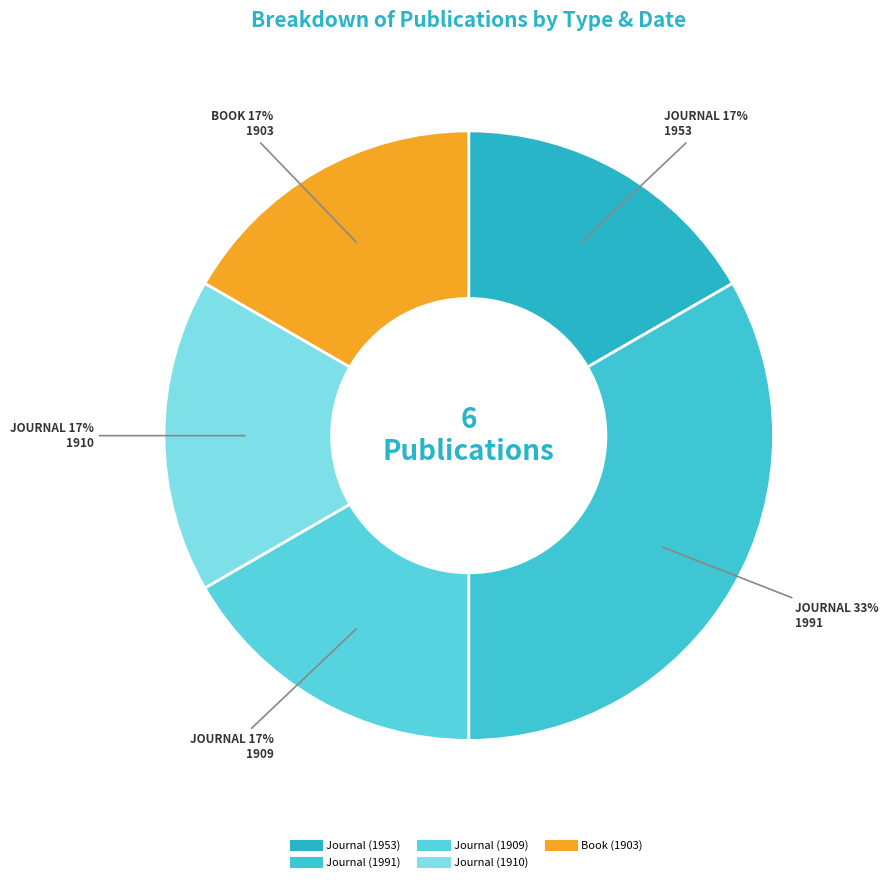

To the nearest percent, what portion does Book (1903) represent?

17%